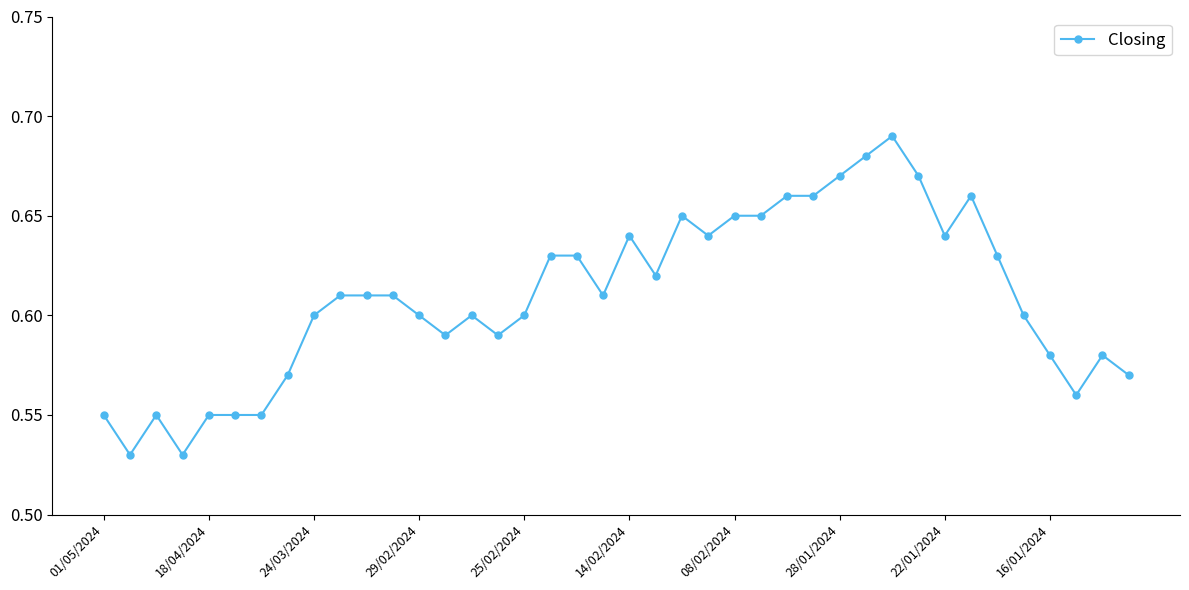

Count the values in the range 0 to 1.

40